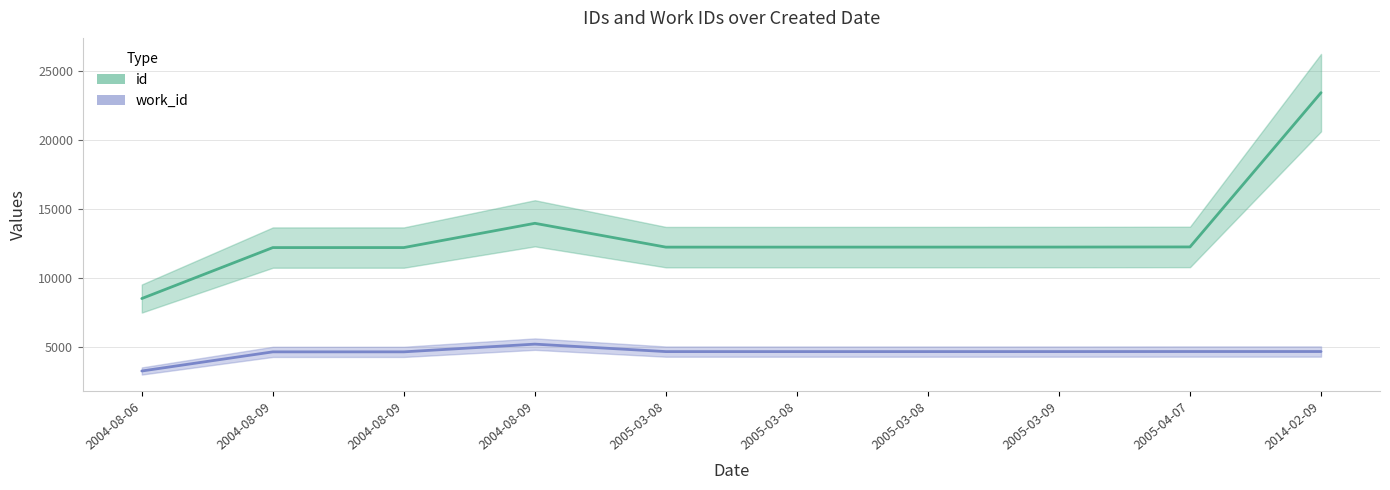

True or false: work_id and id intersect in this chart.

False